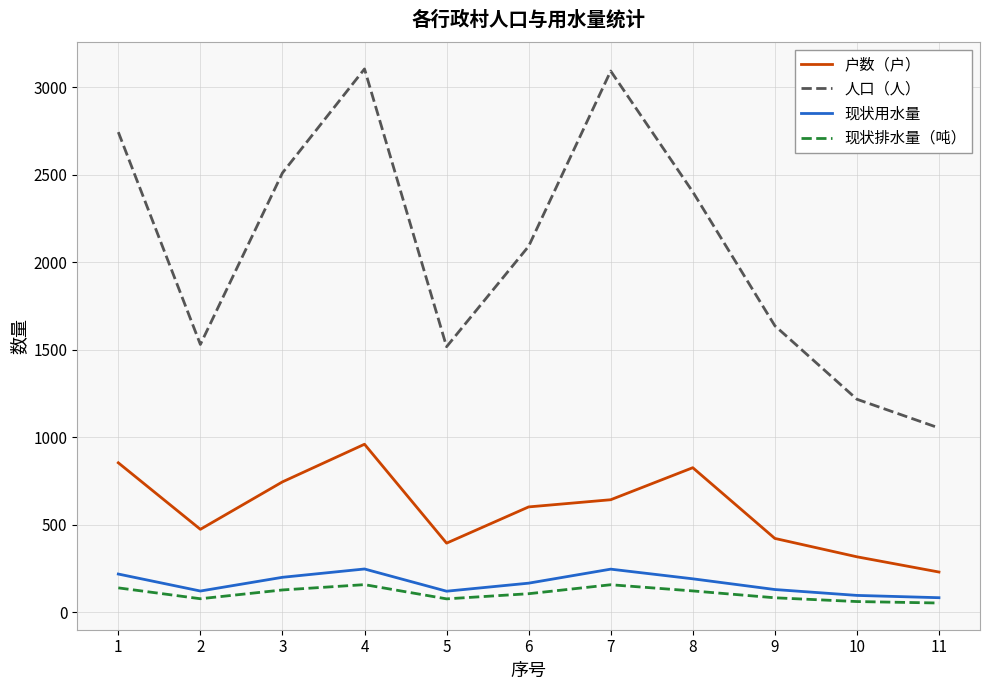

True or false: 人口（人） has more than 2 interior local peaks.

False